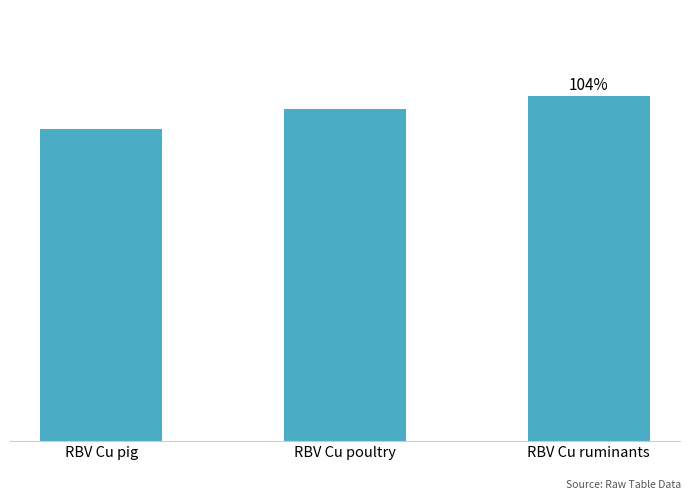

What is the value of the 2nd bar from the left?

100